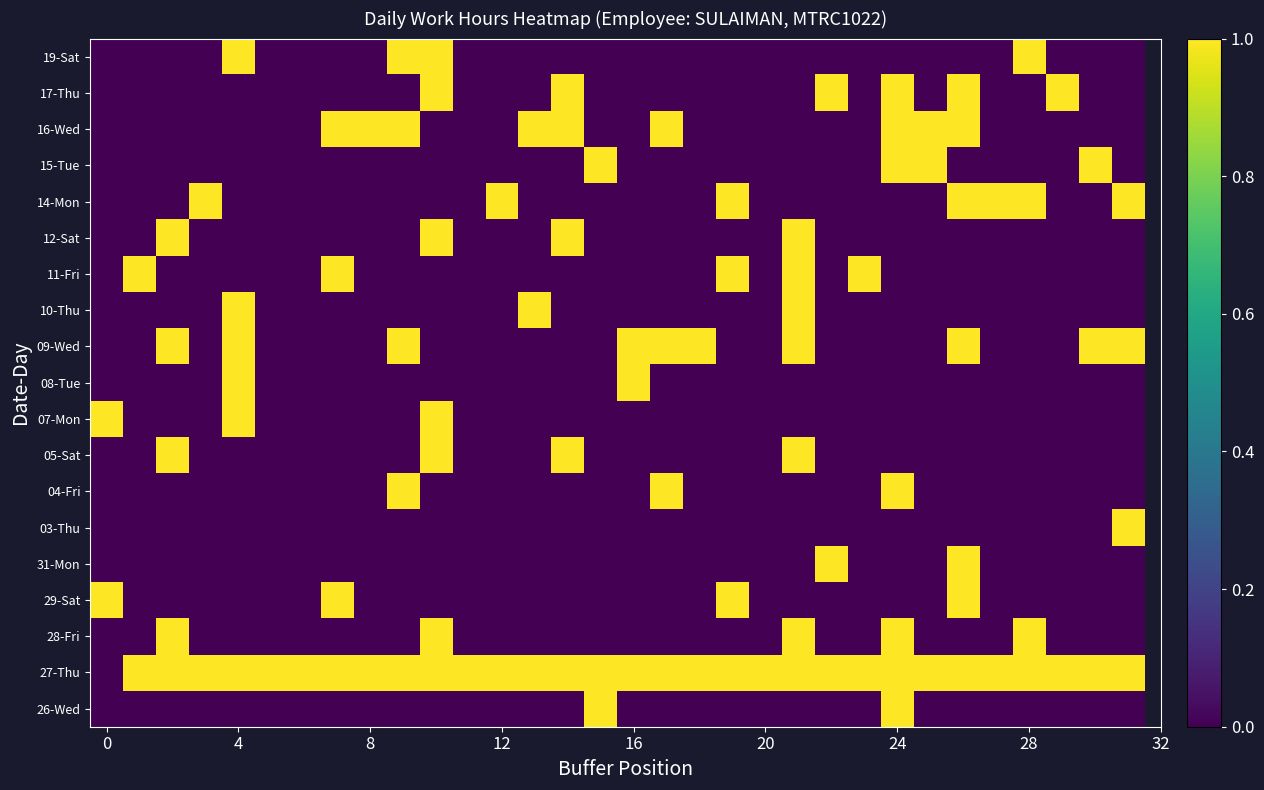

At which category is the sum across all series the highest?

10